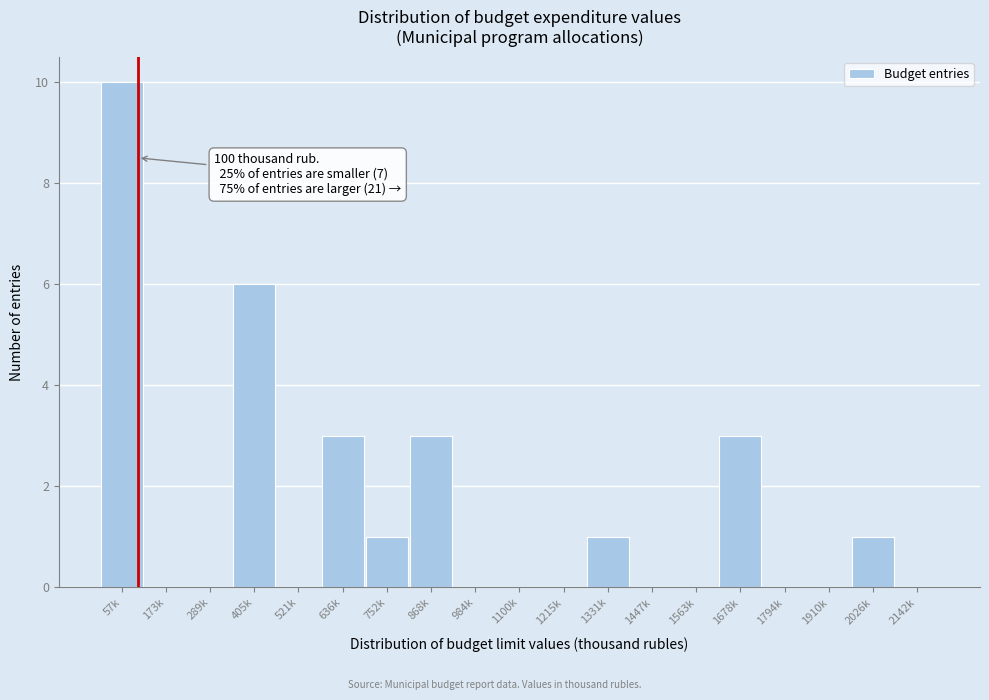

Reading left to right, extract all data points from this chart.

57k=10	173k=0	289k=0	405k=6	521k=0	636k=3	752k=1	868k=3	984k=0	1100k=0	1215k=0	1331k=1	1447k=0	1563k=0	1678k=3	1794k=0	1910k=0	2026k=1	2142k=0